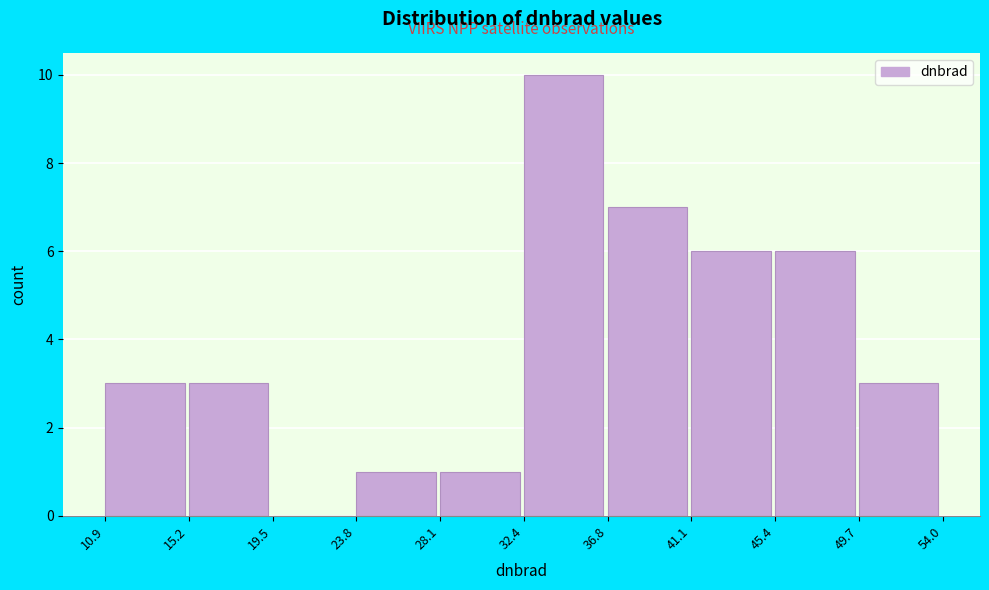

Over which range of the x-axis is the bar tallest?

32.4 to 36.8